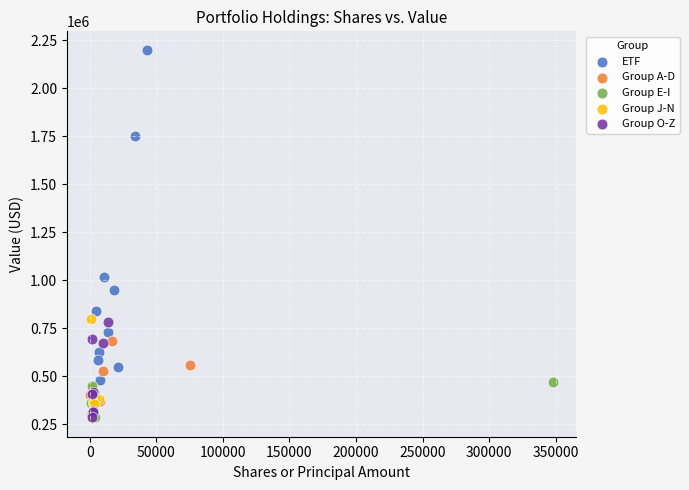

What are all the series names shown in the legend?

ETF, Group A-D, Group E-I, Group J-N, Group O-Z